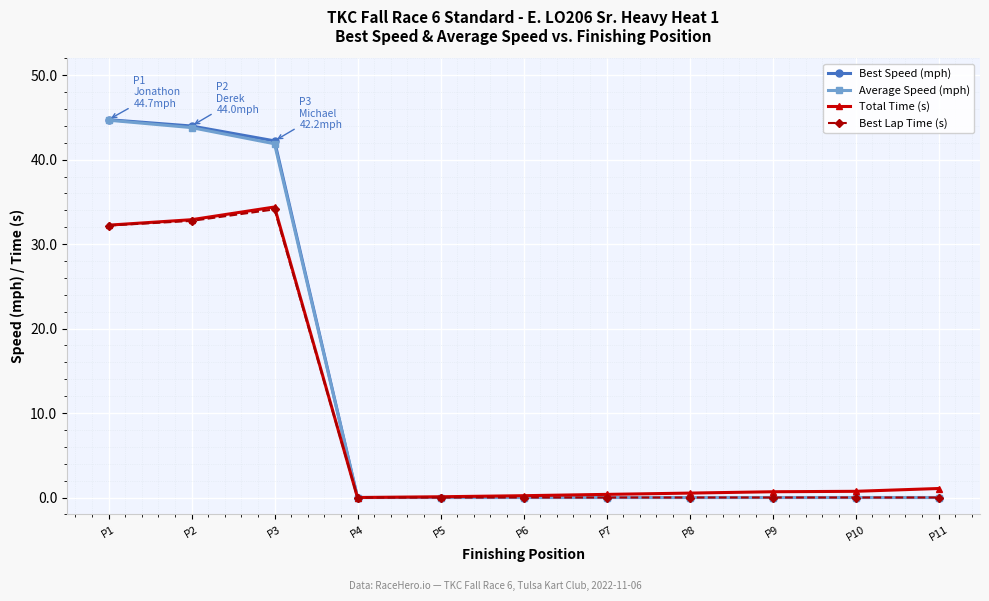

True or false: Best Lap Time (s) has a value of 46.5 at P3.

False